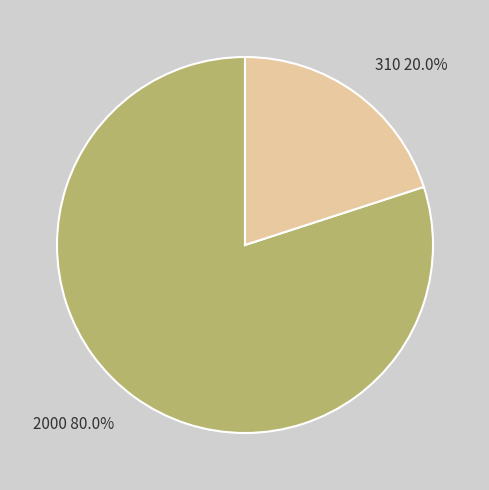

Rank the categories by value from lowest to highest.

310, 2000